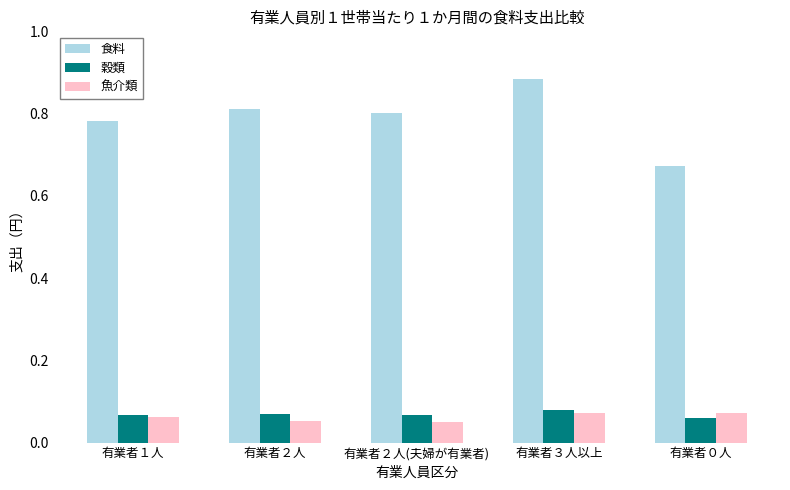

At which category does the chart reach its peak across all series?

有業者３人以上